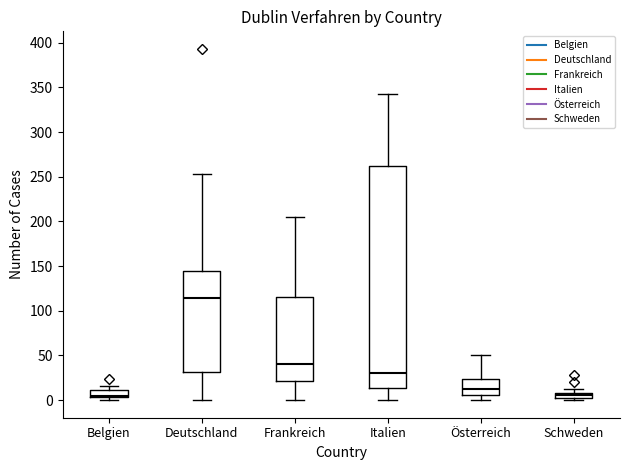

Which box has the highest median line?

Deutschland